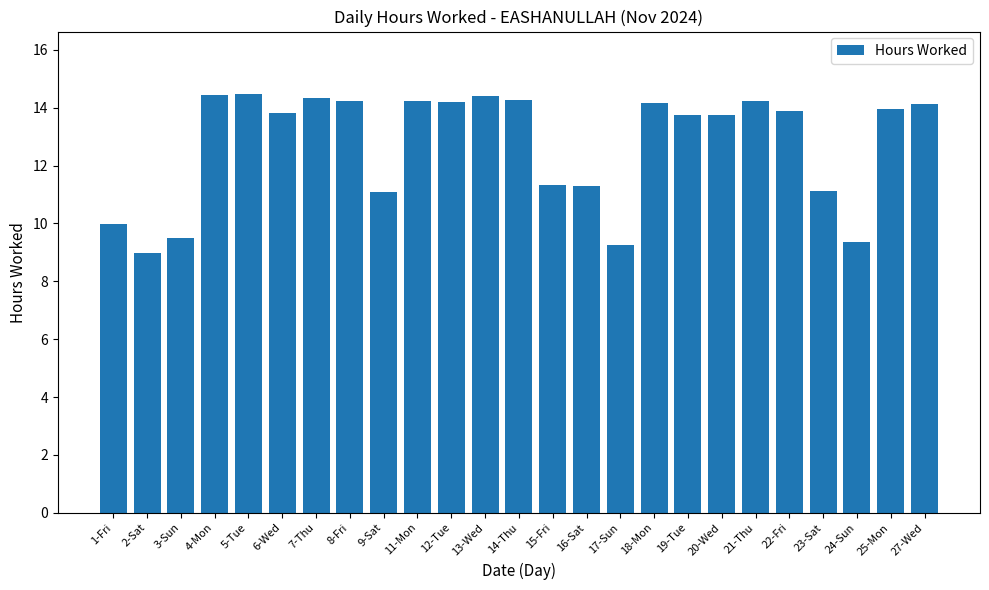

At which label does the data first exceed 13?

4-Mon